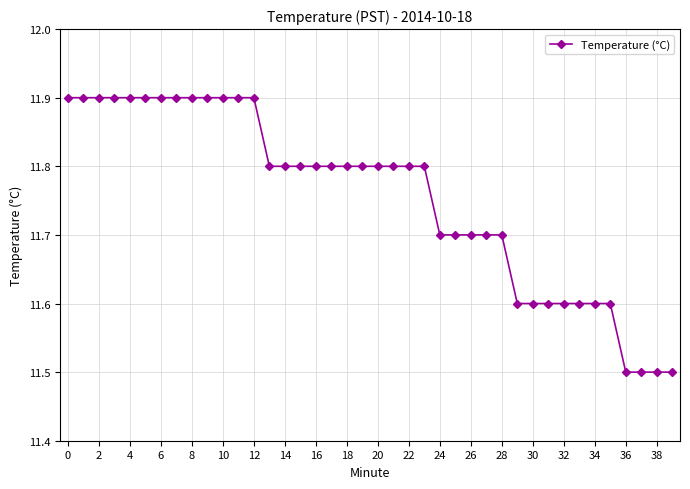

What is the value of the 36th point from the left?

11.6